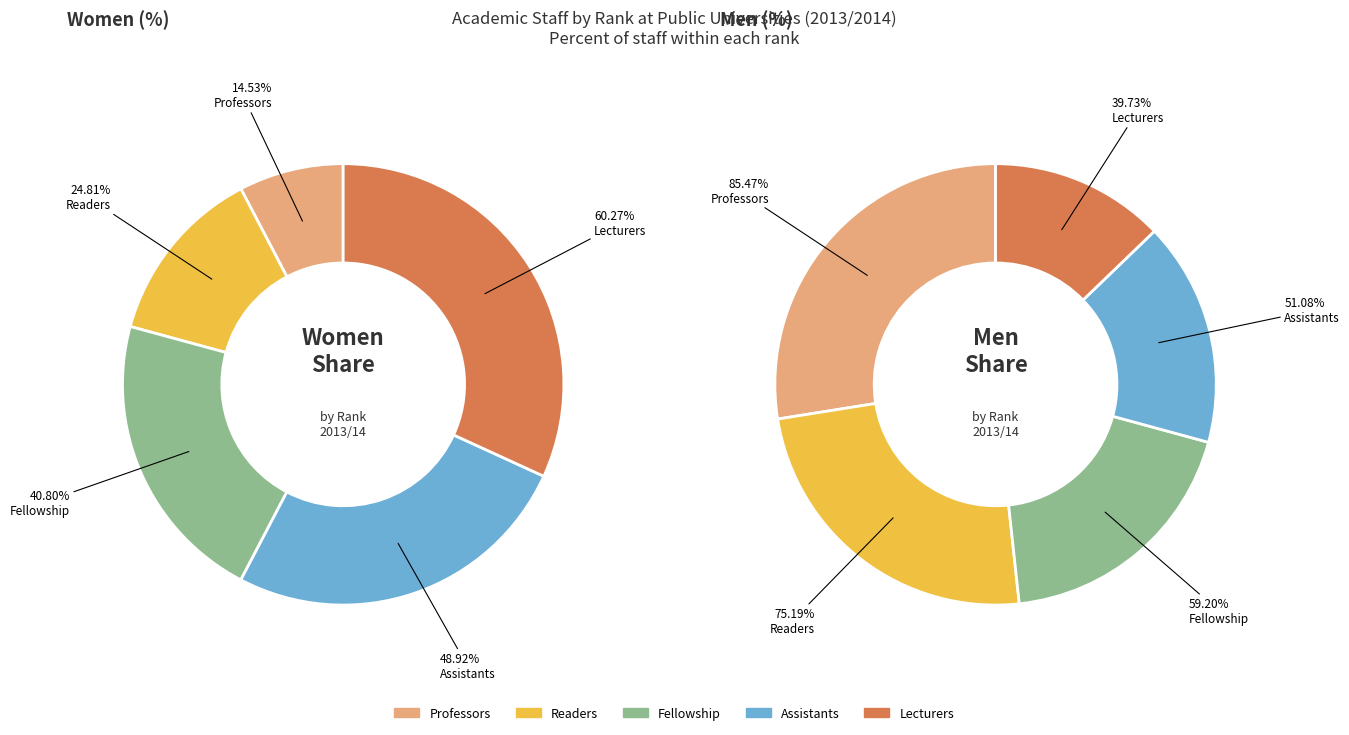

How much of the chart is everything except Professors?

92.3%